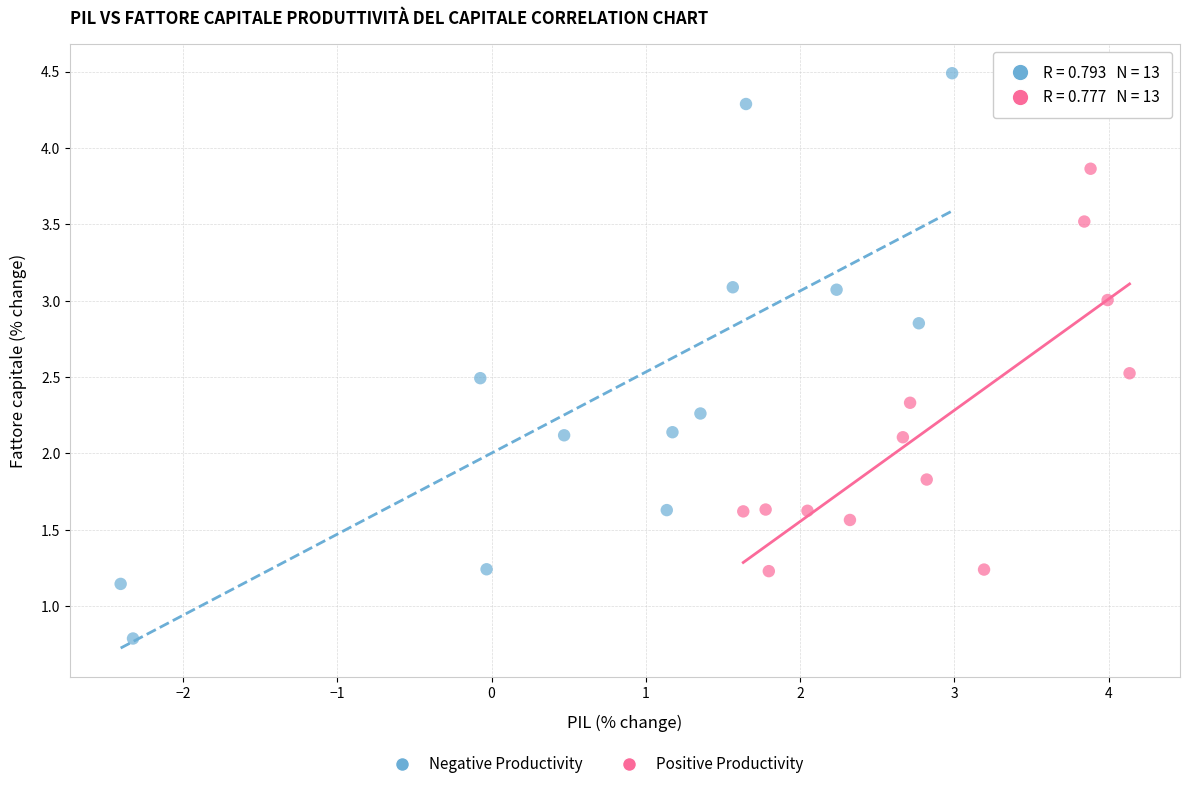

Which series has the largest Y range (max minus min)?

Negative Productivity